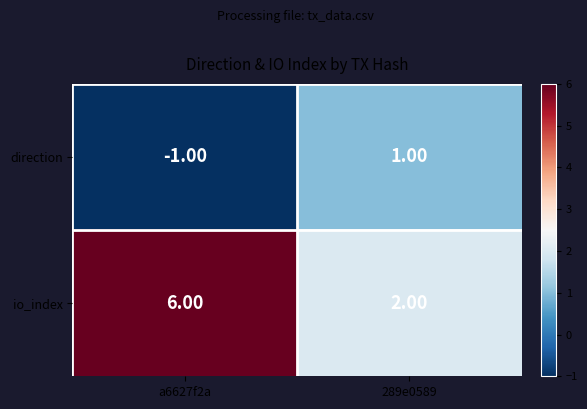

Which series has the largest total across all categories?

io_index